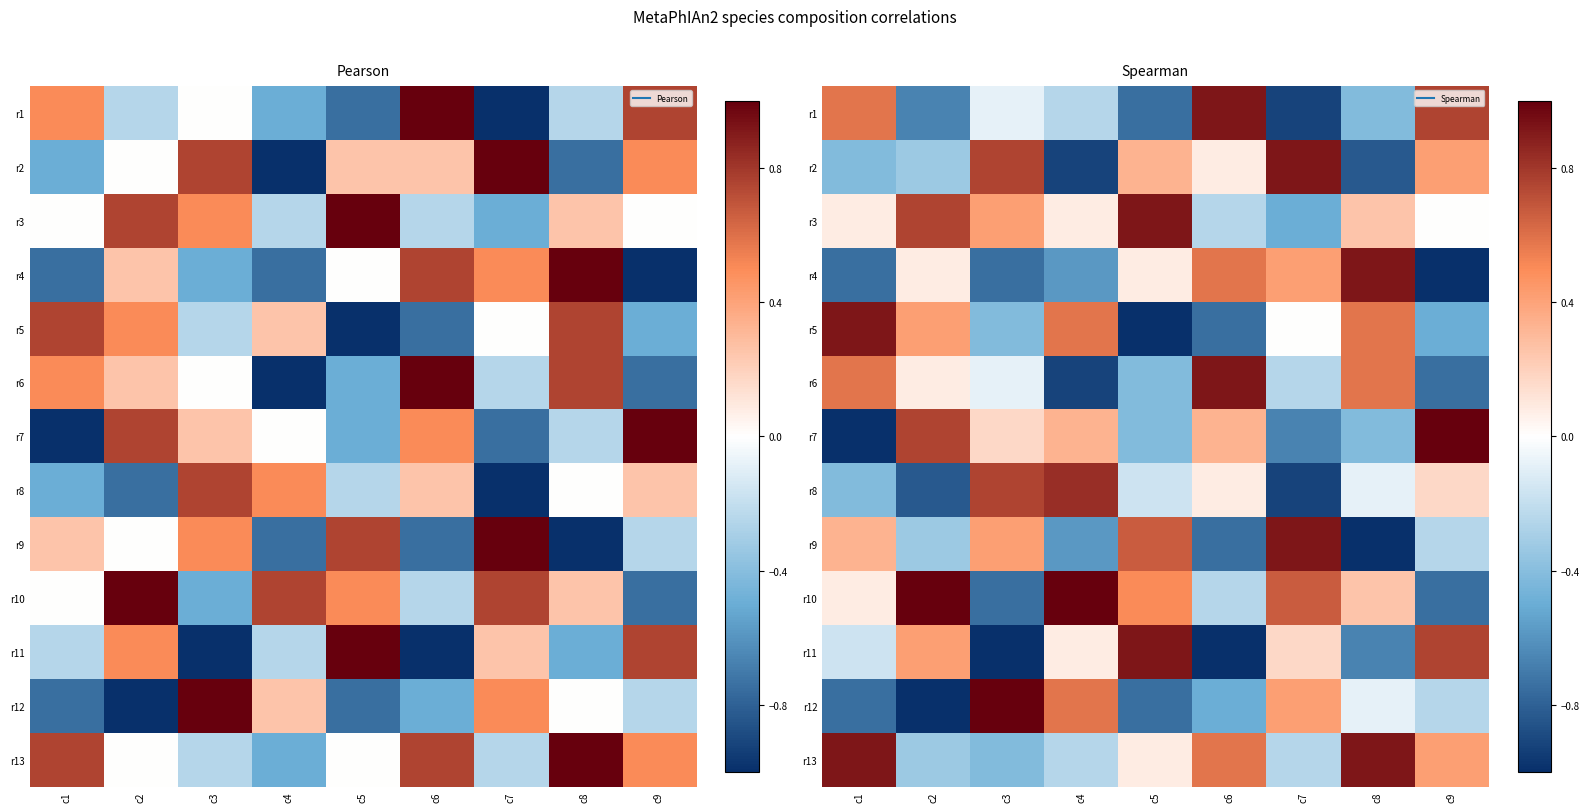

What is the maximum value for r7?

1.0